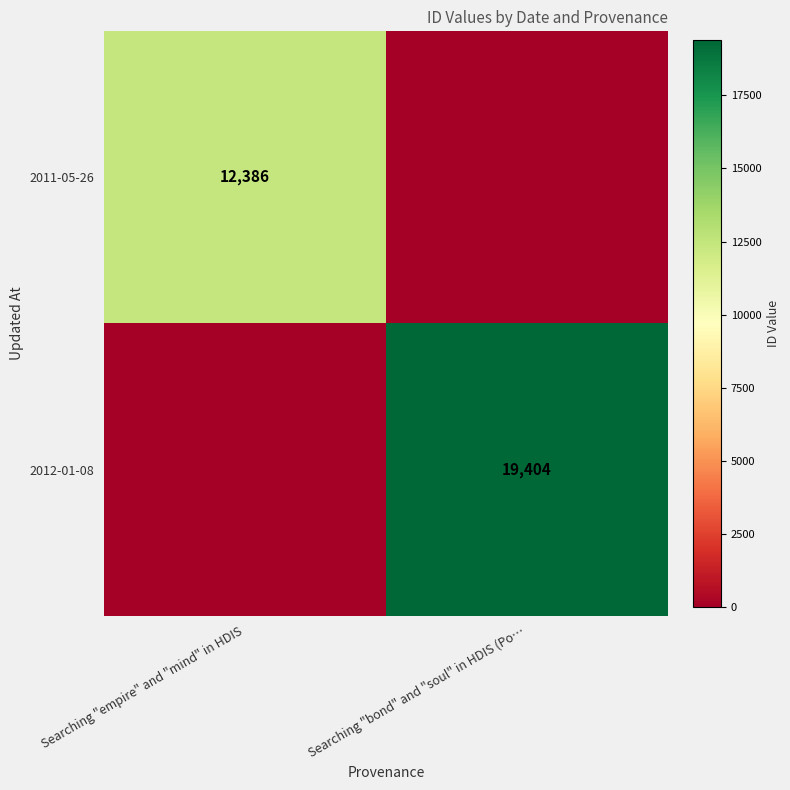

The value of 2012-01-08 at Searching "bond" and "soul" in HDIS (Po… is 19404. True or false?

True